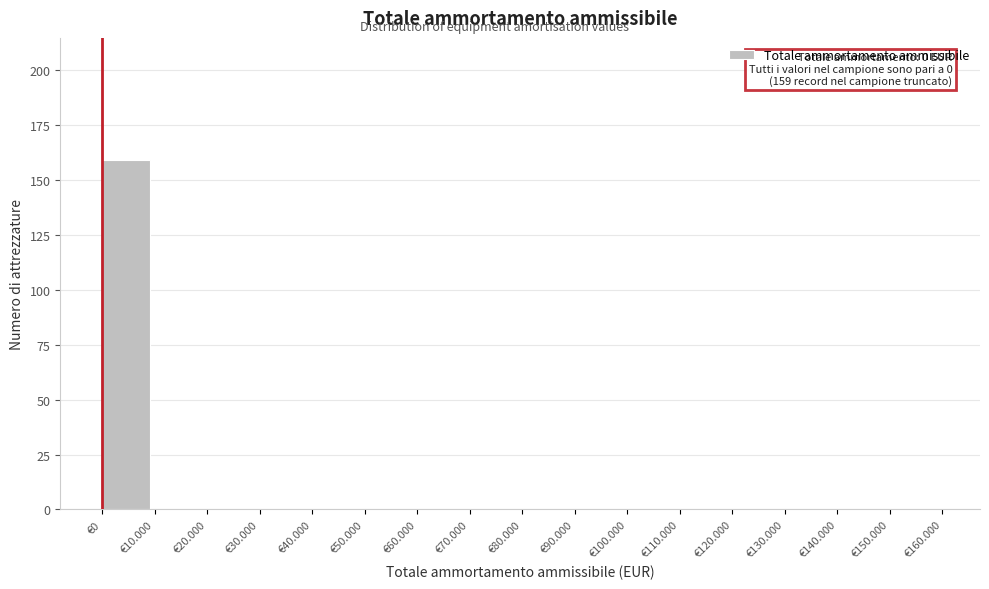

Reading right to left, list all the values displayed in this chart.

€150.000=0	€140.000=0	€130.000=0	€120.000=0	€110.000=0	€100.000=0	€90.000=0	€80.000=0	€70.000=0	€60.000=0	€50.000=0	€40.000=0	€30.000=0	€20.000=0	€10.000=0	€0=159